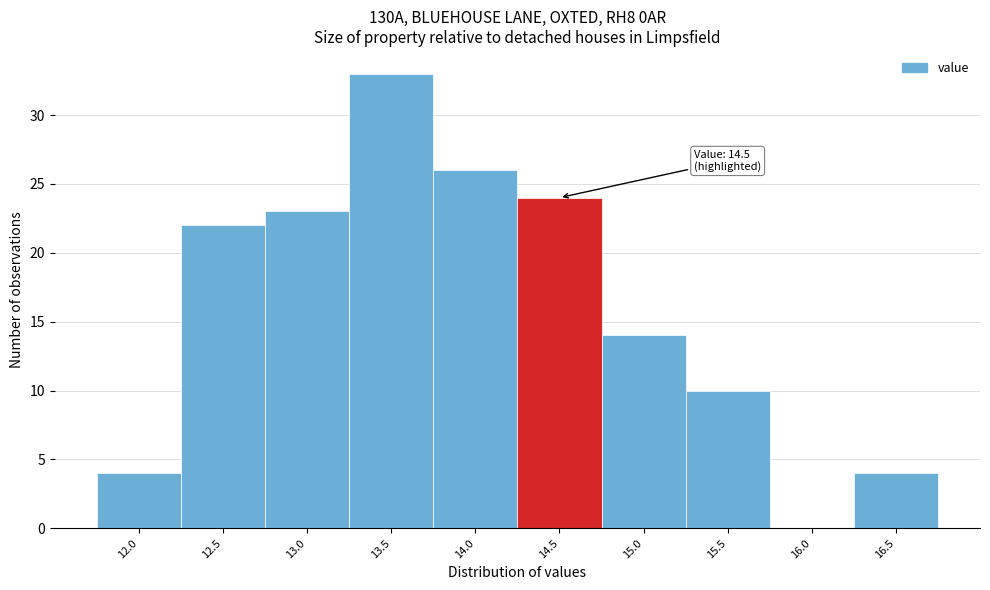

Reading left to right, list all the values displayed in this chart.

12.0=4	12.5=22	13.0=23	13.5=33	14.0=26	14.5=24	15.0=14	15.5=10	16.0=0	16.5=4